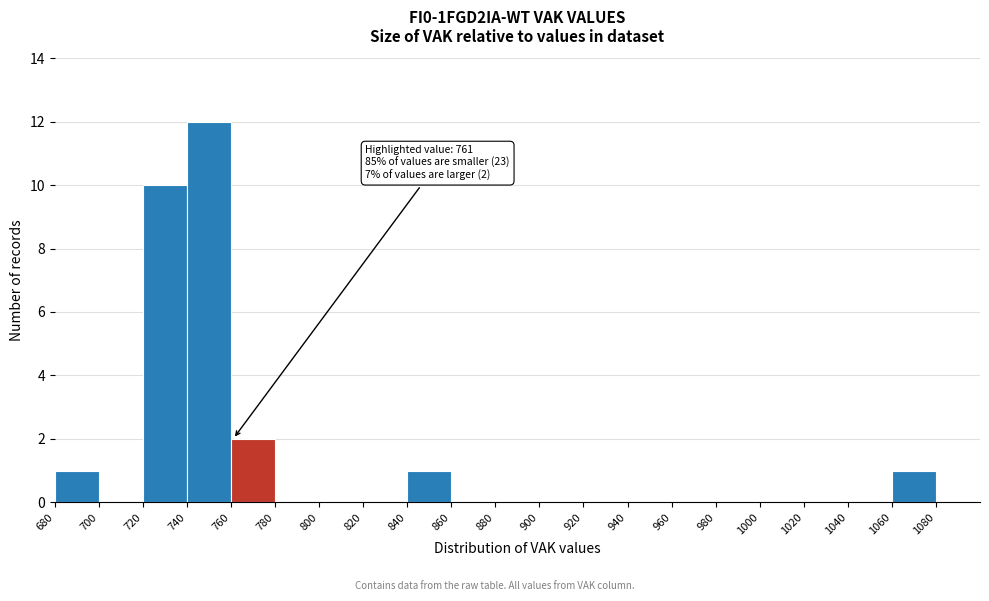

Over which range of the x-axis is the bar tallest?

740 to 760